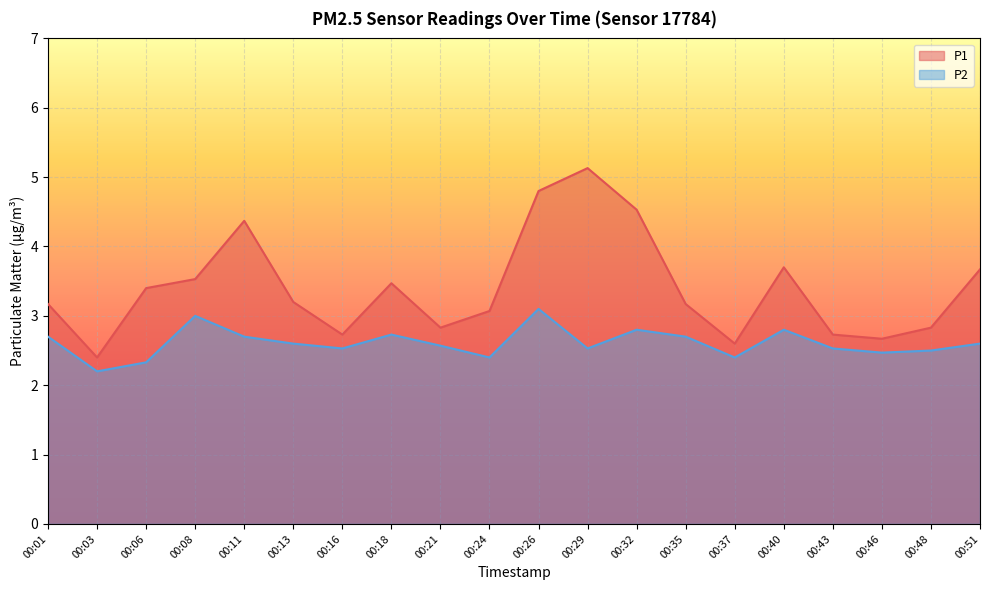

What value does the P1 series have at 00:46?

2.7